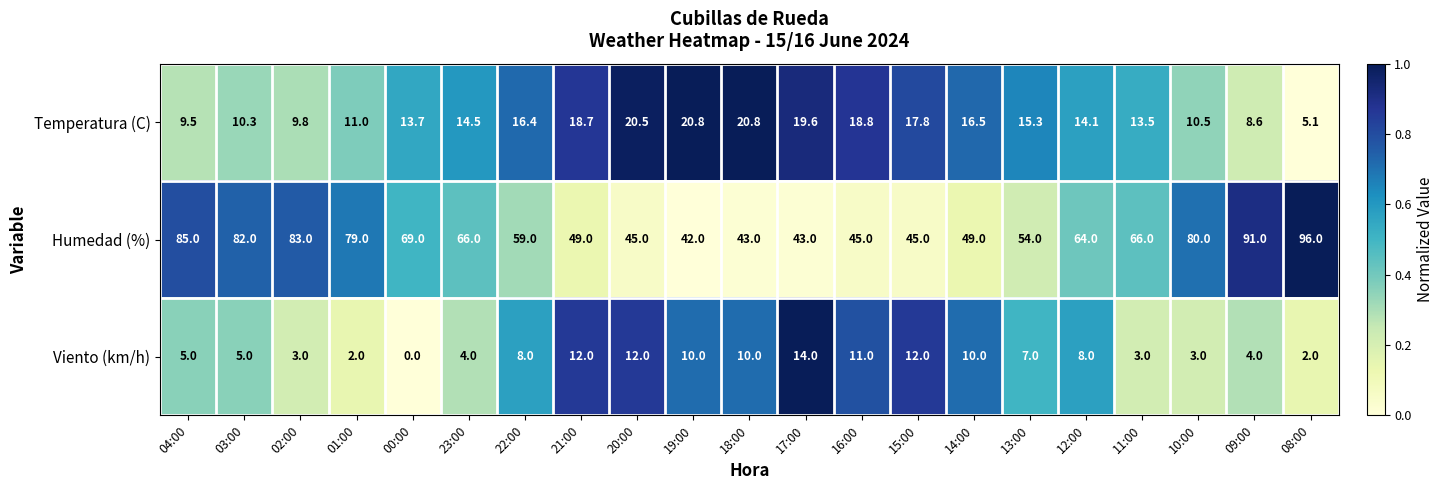

Where is Temperatura (C) nearest to the value 12?

01:00